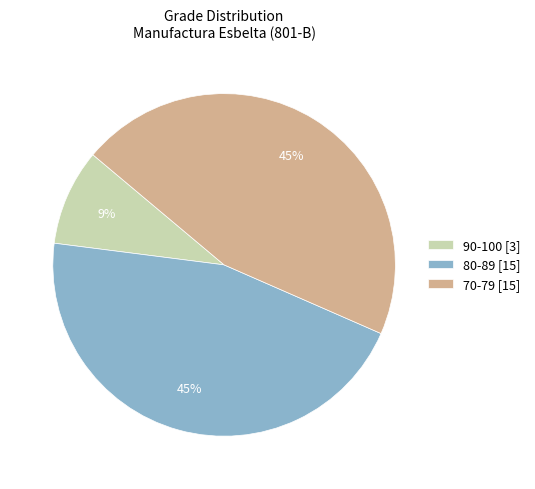

Which slice is the smallest?

90-100